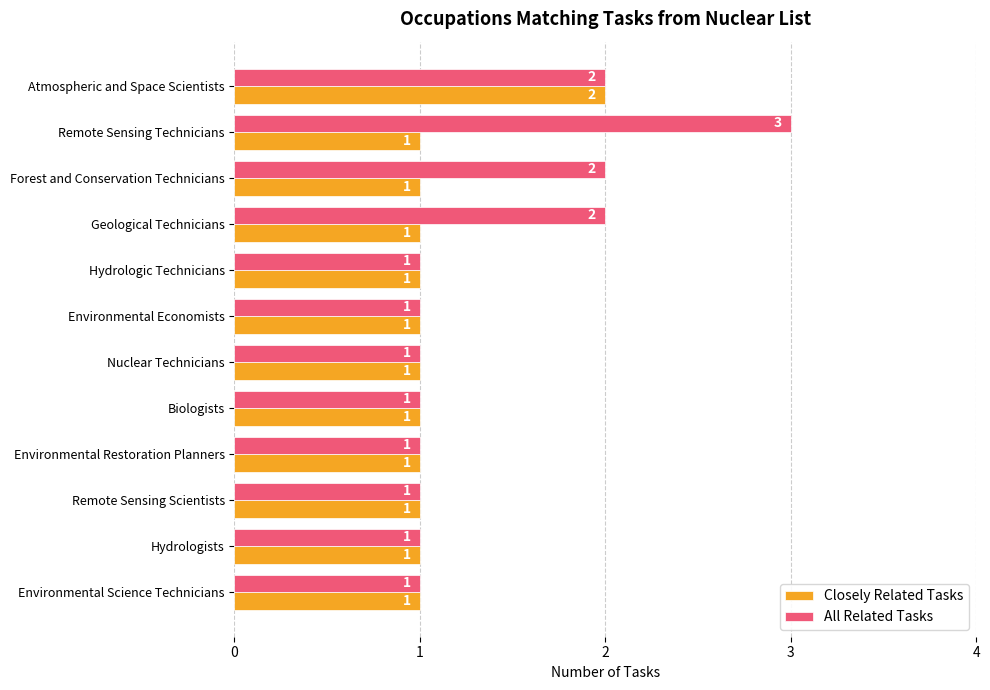

At which label does All Related Tasks reach its peak?

Remote Sensing Technicians